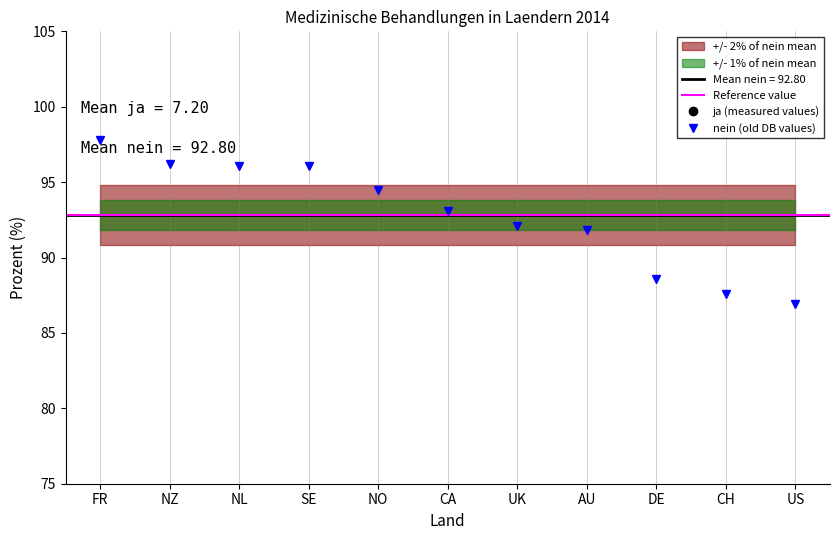

How many distinct data groups are displayed?

2